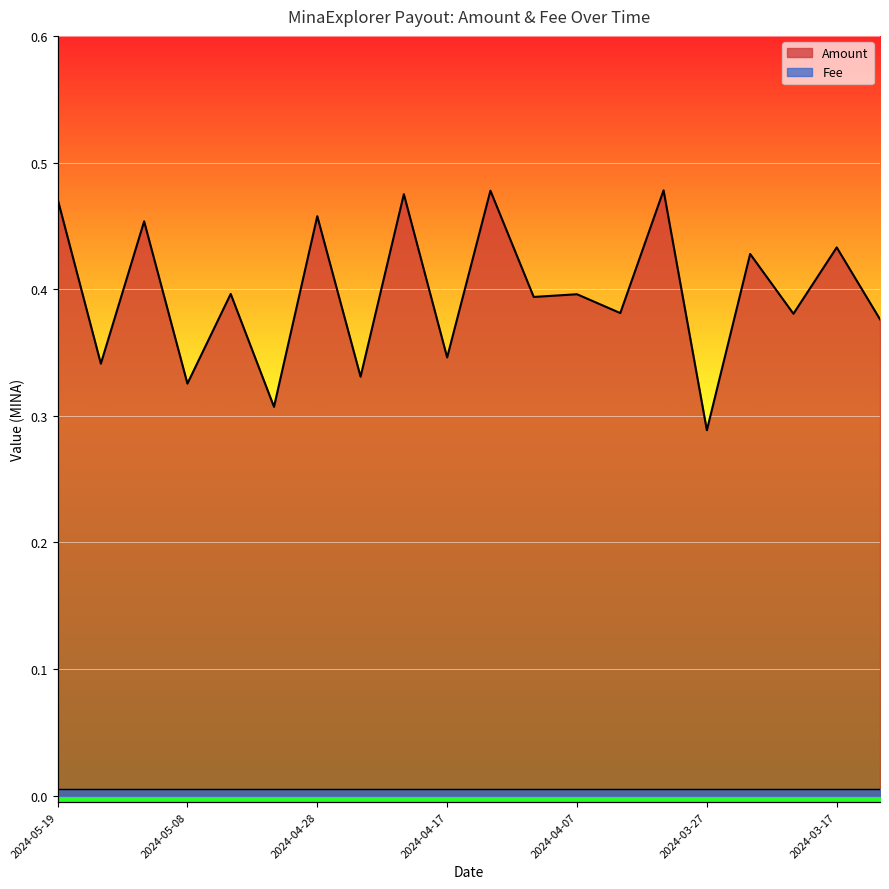

Is it true that the value at 2024-04-07 is 0.6?

False